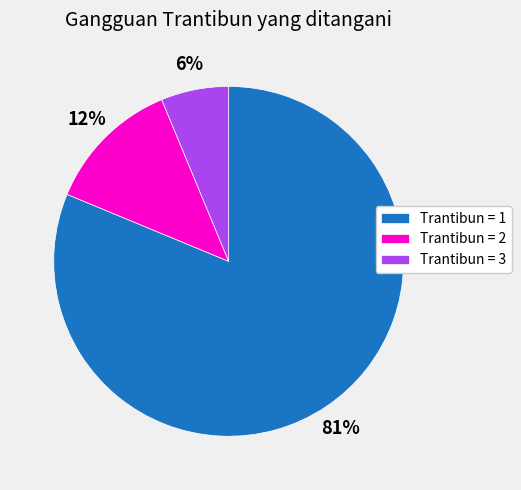

What percentage is the Trantibun = 3 slice, to the nearest percent?

6%